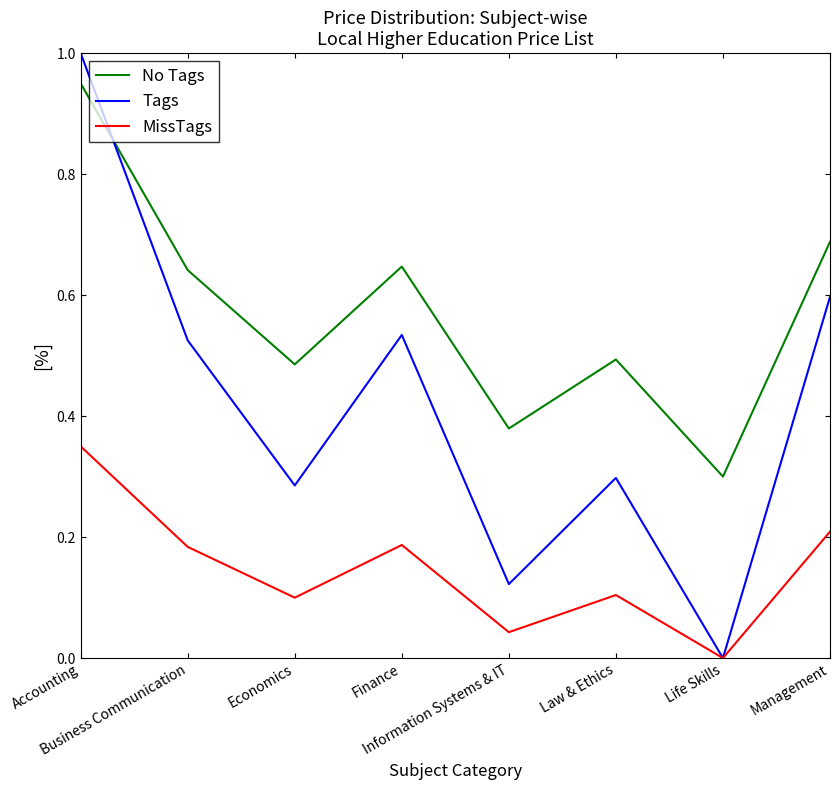

How many lines are shown in the chart?

3